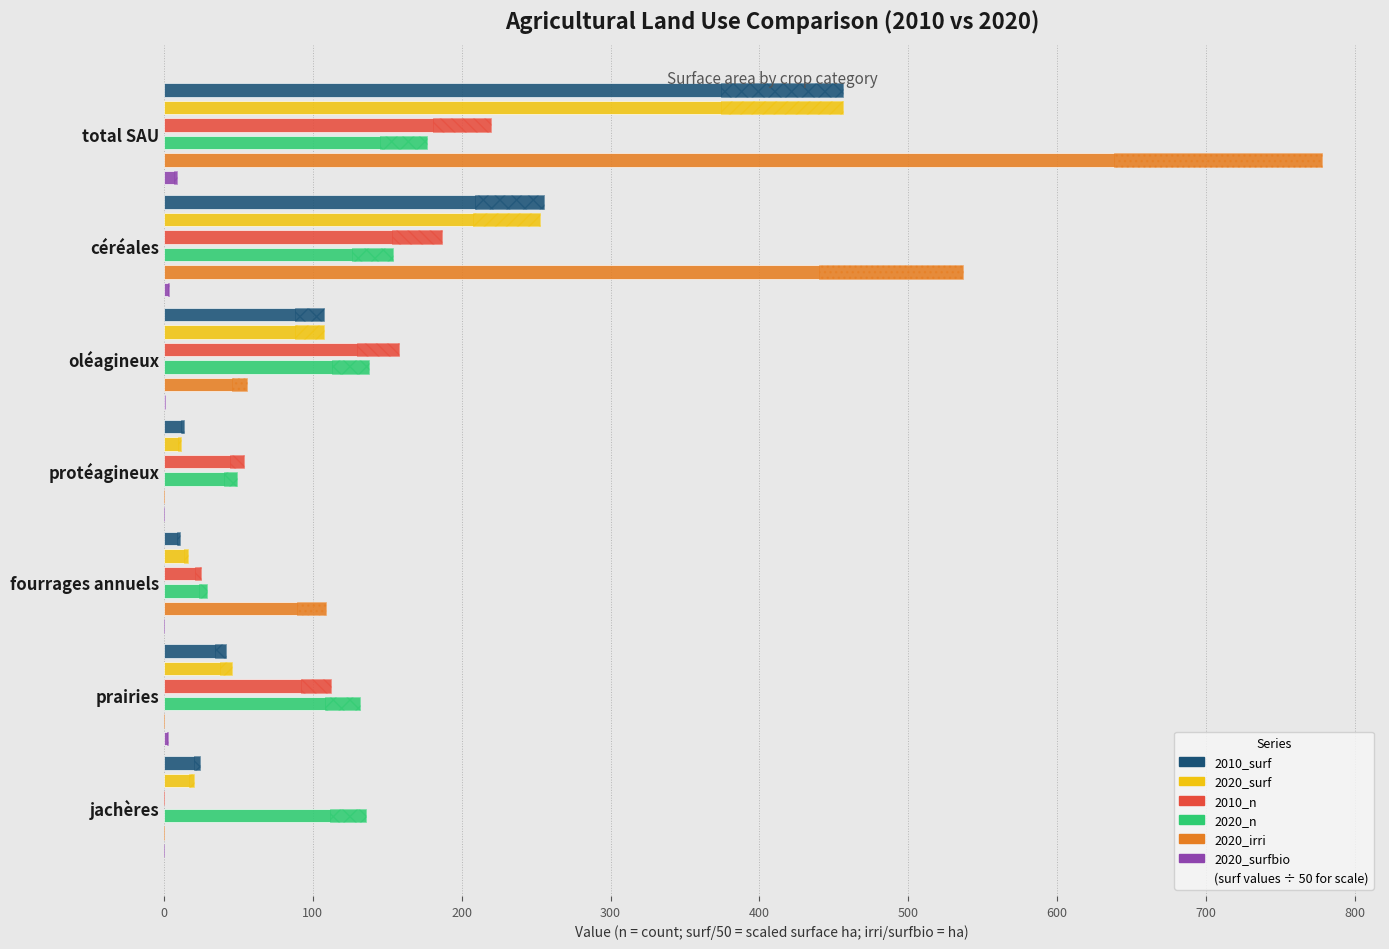

How many bars are there in total?

42